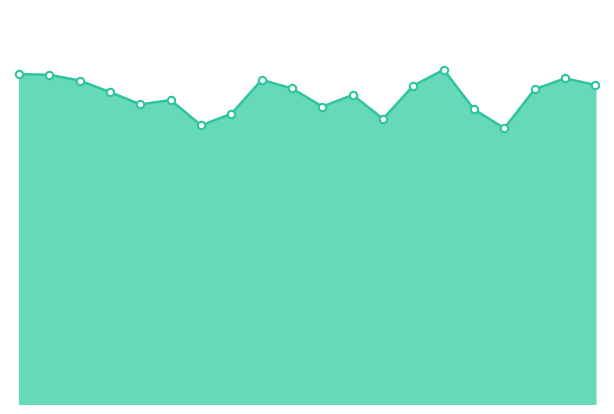

What are all the series names shown in the legend?

Tg line, Tg markers